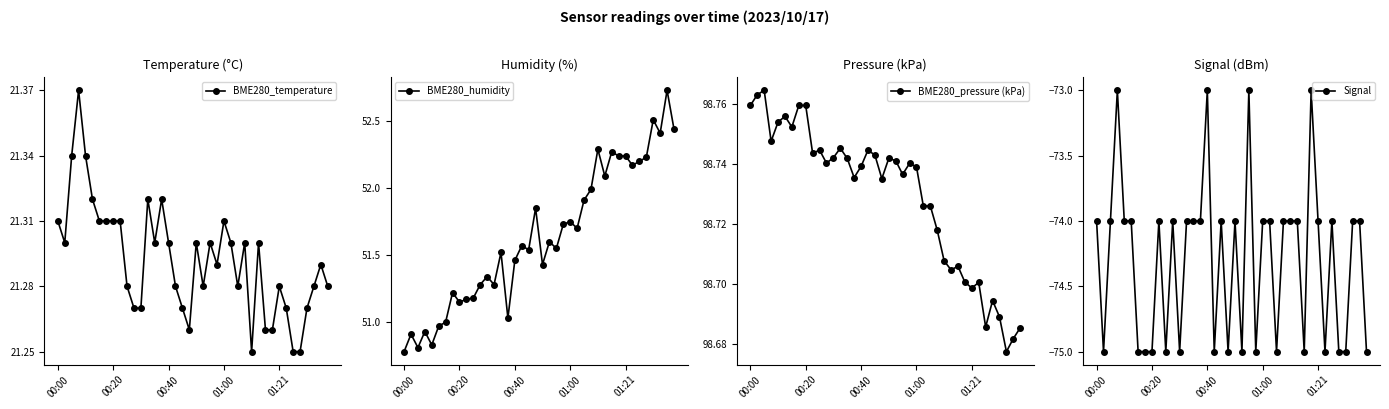

What is the sum of all BME280_humidity values?

2065.3